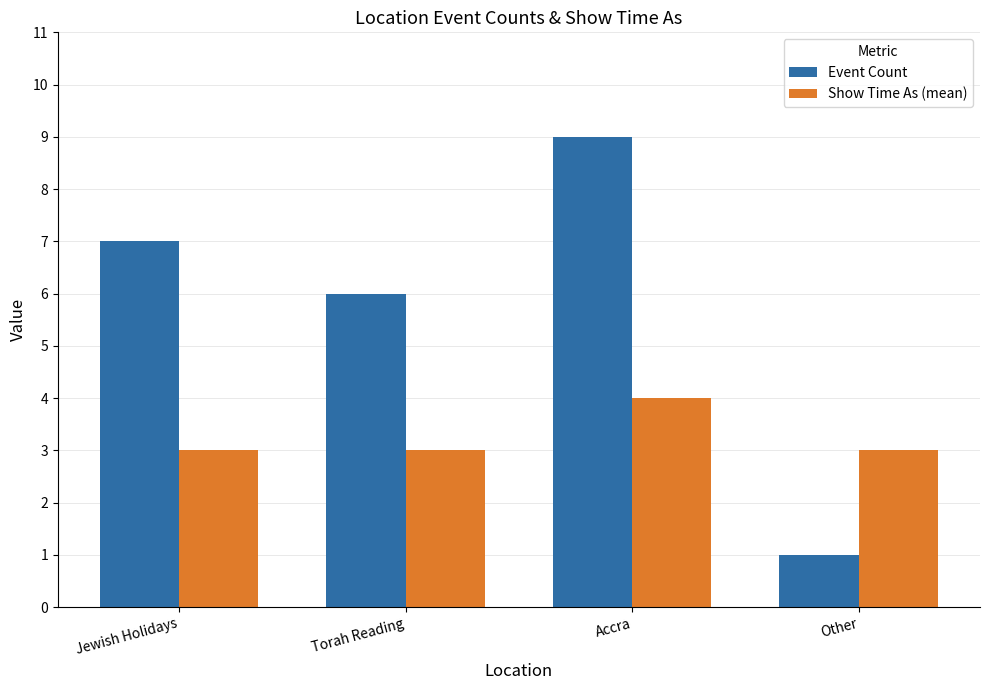

Rank the series by their maximum value, from lowest to highest.

Show Time As (mean), Event Count